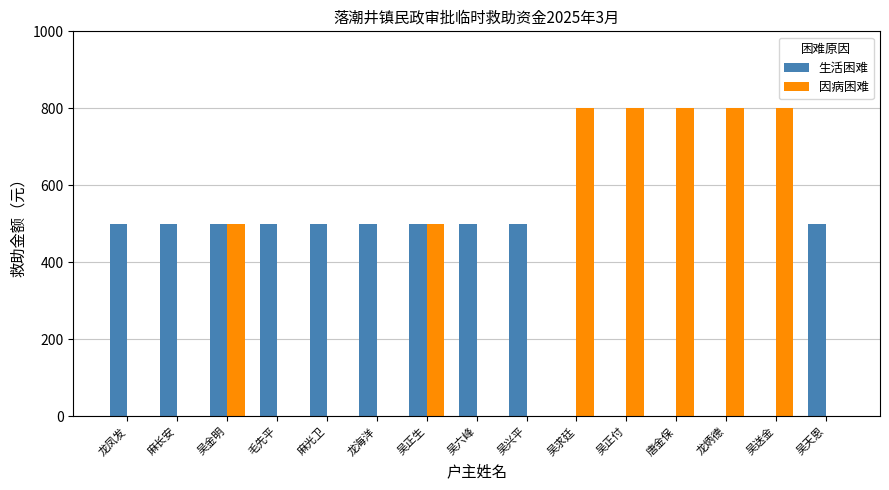

How many 生活困难 values are between 0 and 500?

15